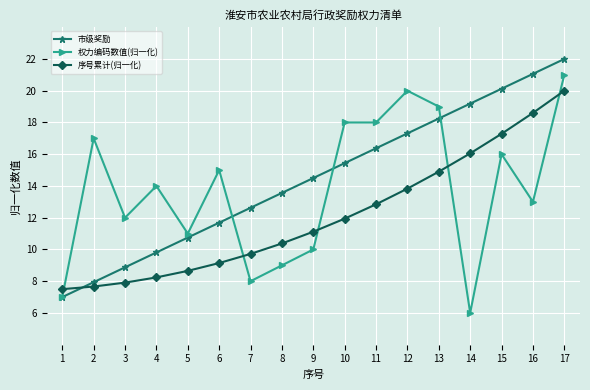

At which category is the sum across all series the highest?

17